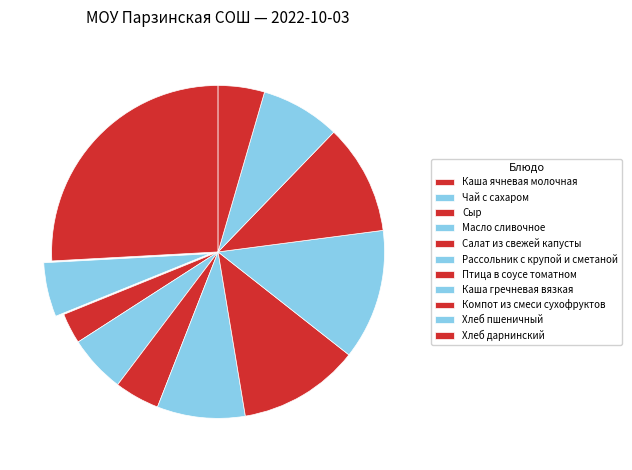

What percentage is the Птица в соусе томатном slice, to the nearest percent?

12%